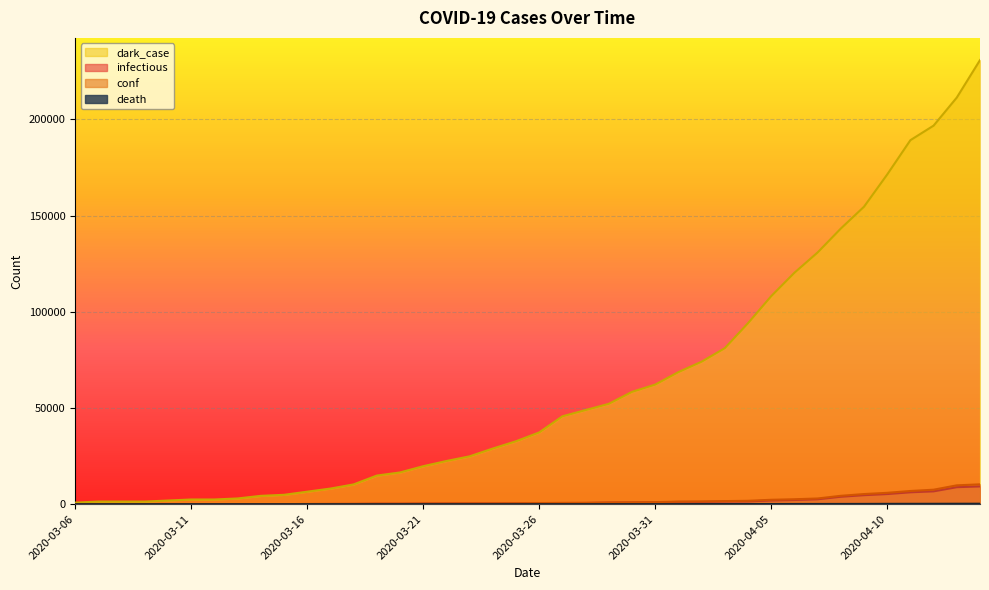

Is it true that conf equals 649 at 2020-03-24?

False